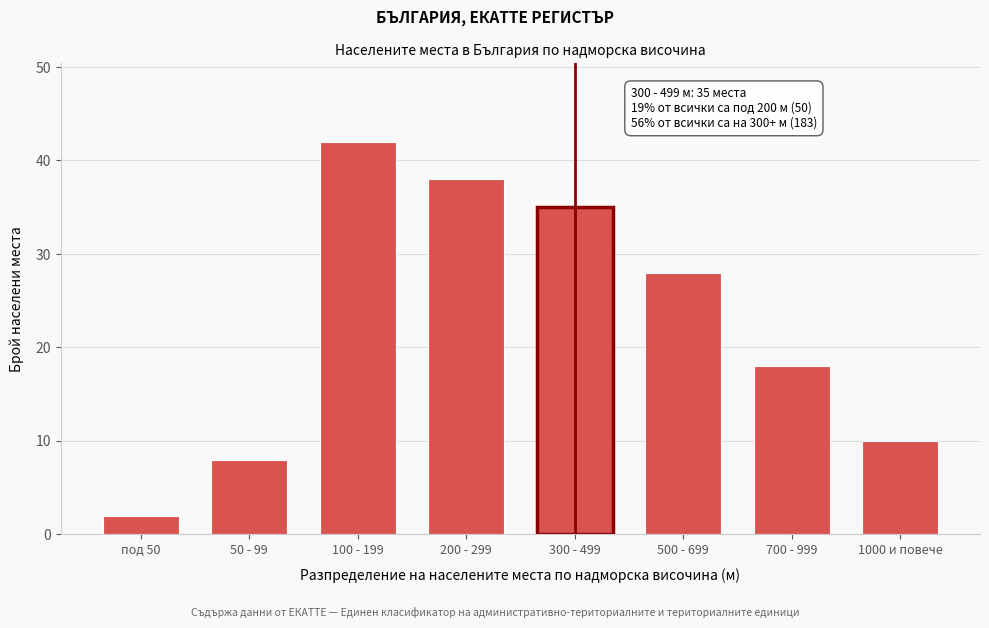

Reading left to right, list all the values displayed in this chart.

под 50=2	50 - 99=8	100 - 199=42	200 - 299=38	300 - 499=35	500 - 699=28	700 - 999=18	1000 и повече=10